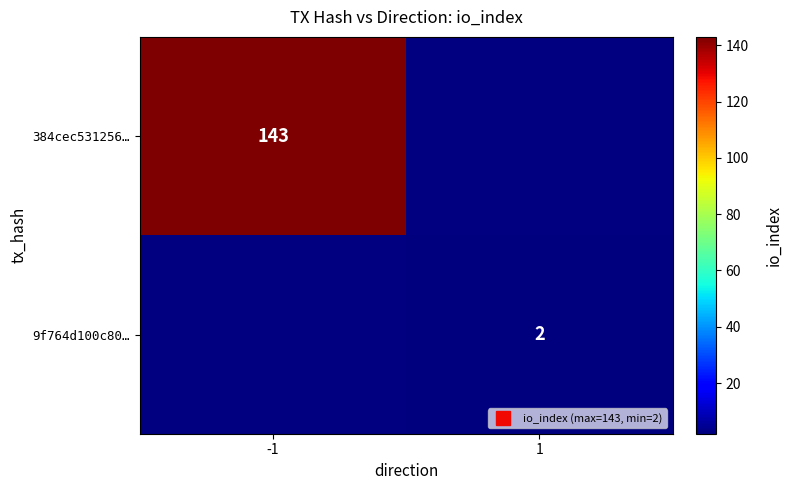

What is the maximum value shown in the chart?

143.0